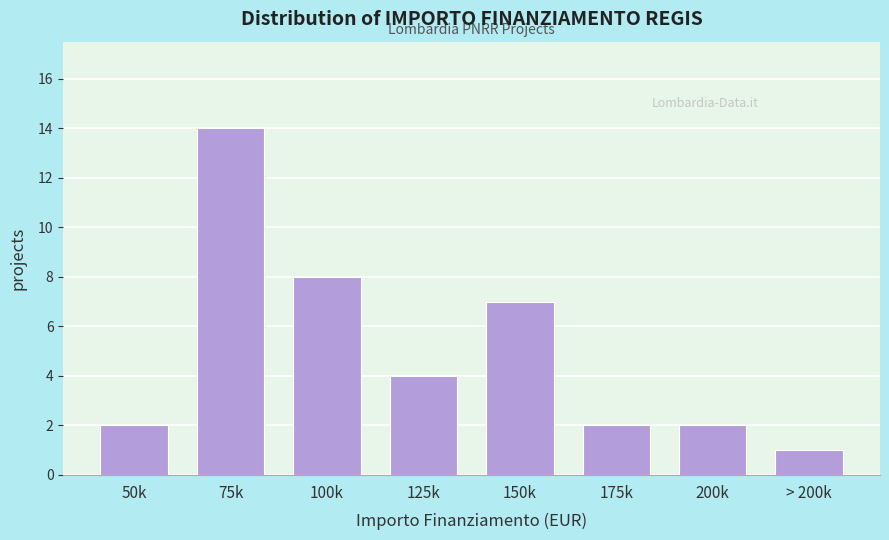

Reading left to right, transcribe all the data shown in this chart.

50k=2	75k=14	100k=8	125k=4	150k=7	175k=2	200k=2	> 200k=1